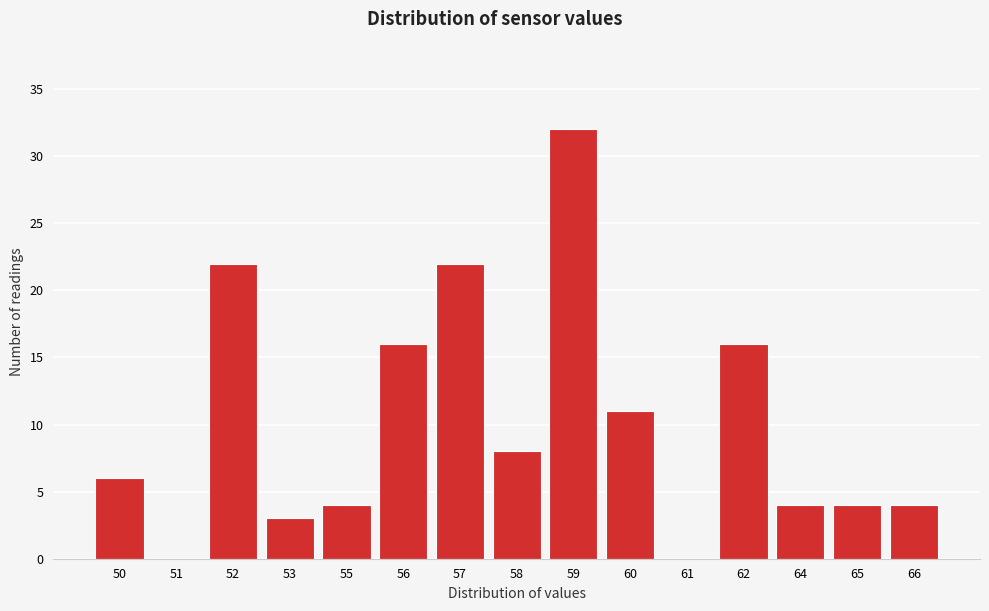

Reading right to left, what are all the values shown in this chart?

66=4	65=4	64=4	62=16	61=0	60=11	59=32	58=8	57=22	56=16	55=4	53=3	52=22	51=0	50=6